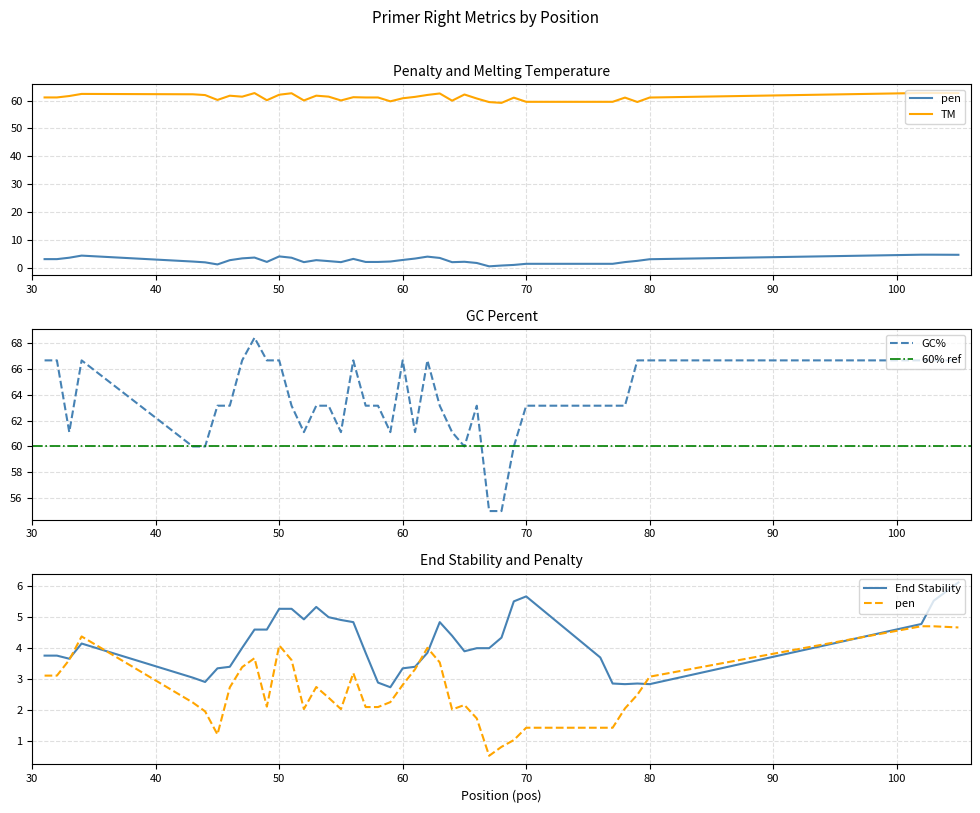

True or false: PRIMER_RIGHT_0_GC_PERCENT and pen intersect in this chart.

False